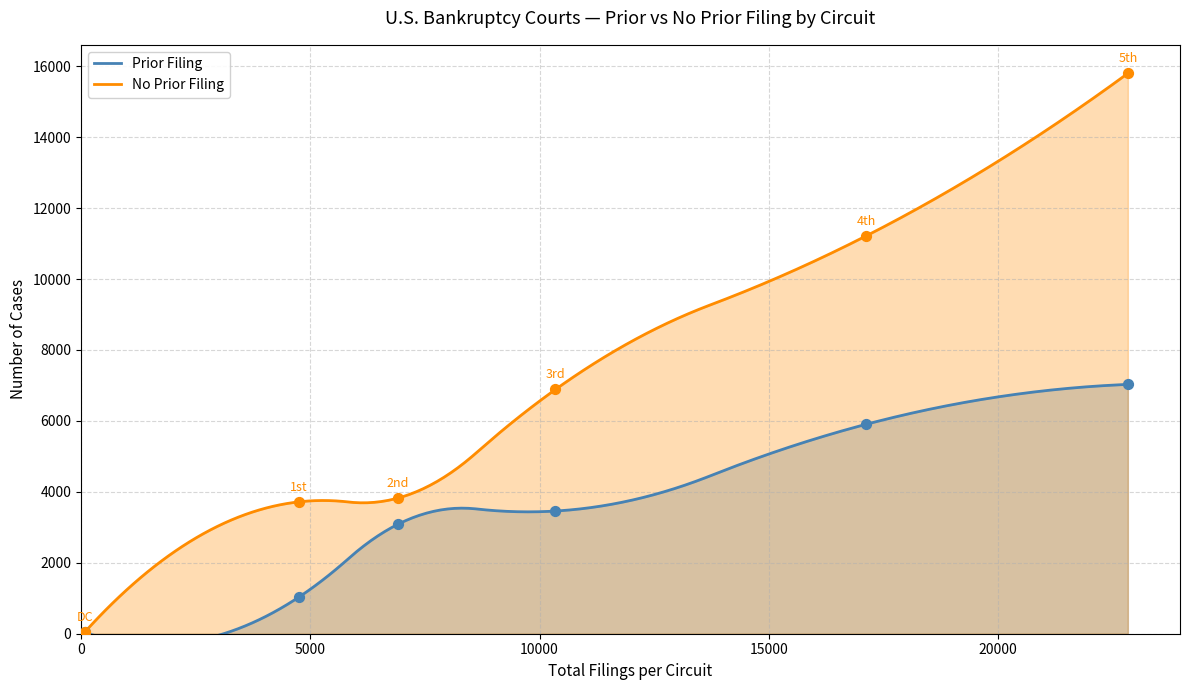

Is the value of Prior Filing at 3rd greater than the value of No Prior Filing at 3rd?

No